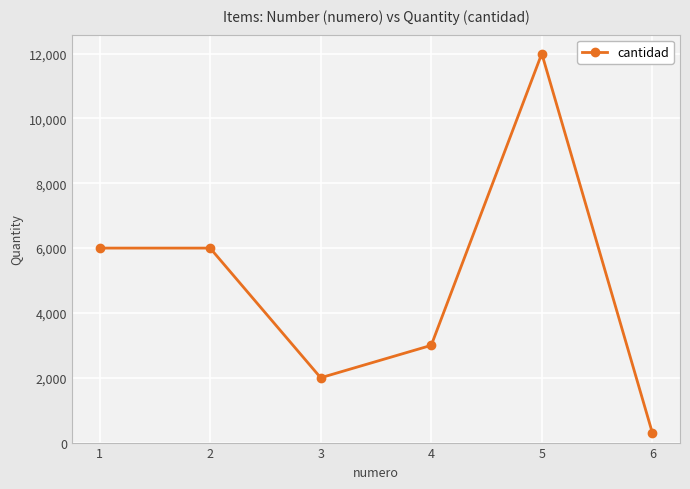

What is the greatest value displayed?

12000